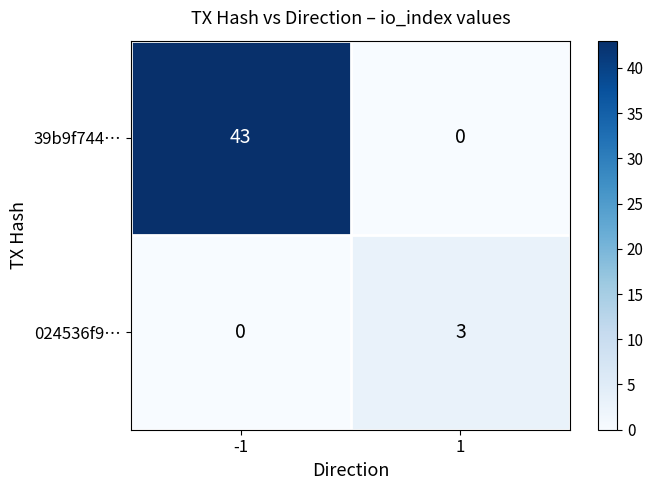

Is it true that 39b9f744… equals 0 at 1?

True